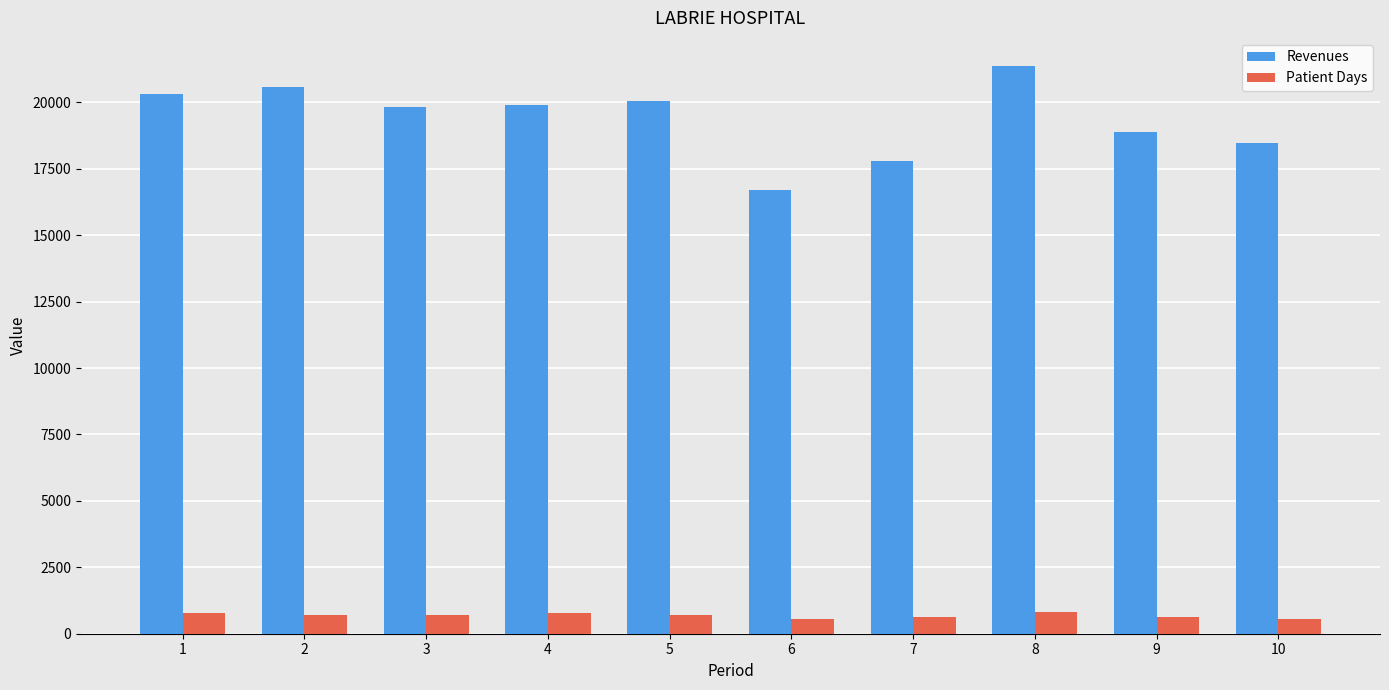

Where does the Patient Days series first go above 702?

1